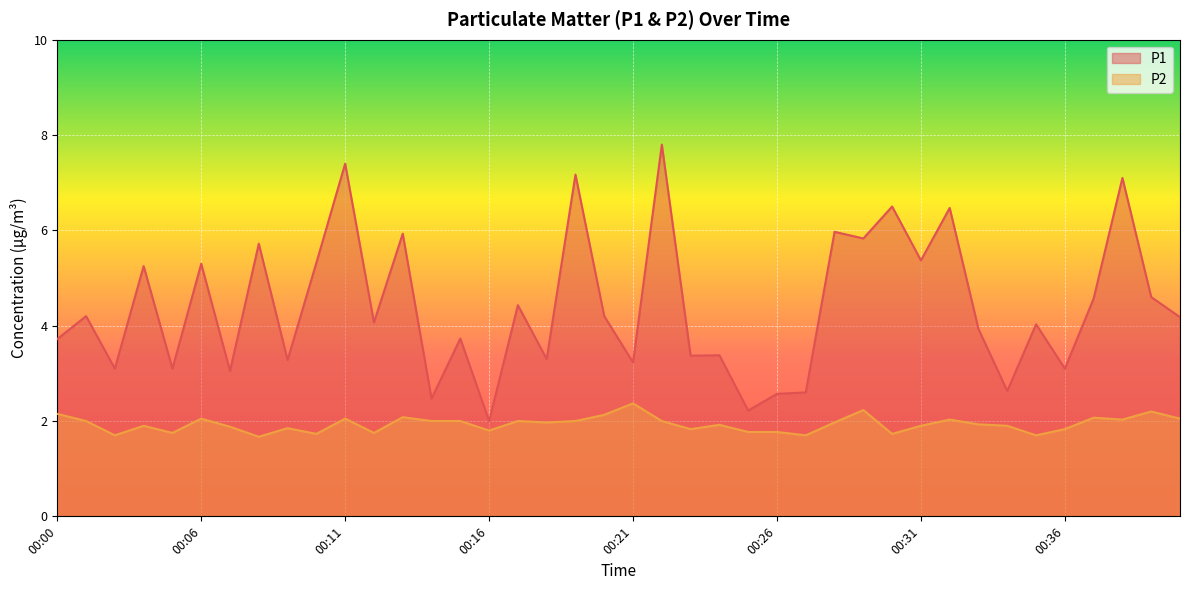

True or false: P2 has a value of 3.3 at 00:24.

False